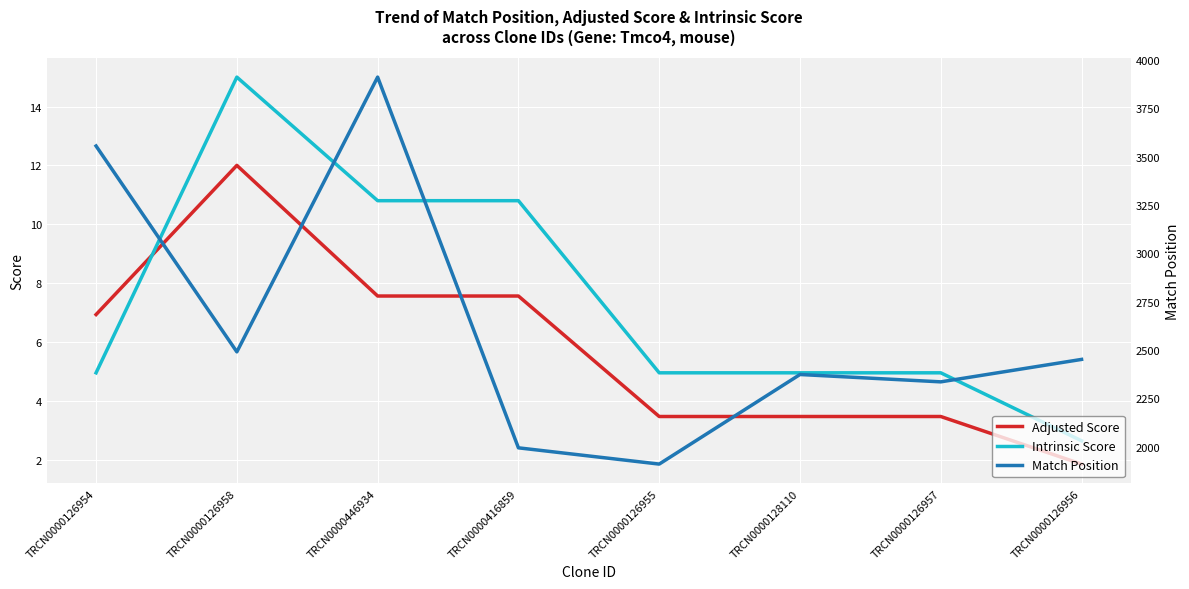

Which has a higher value, TRCN0000126958 or TRCN0000126956?

TRCN0000126958